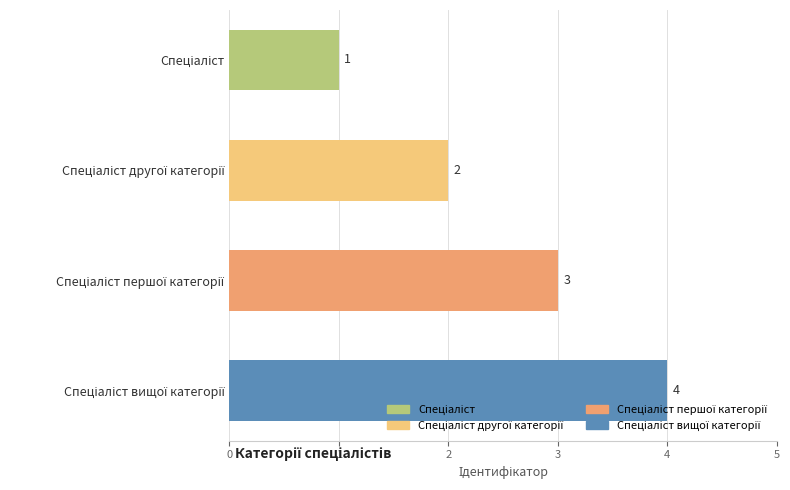

What is the maximum value shown in the chart?

4